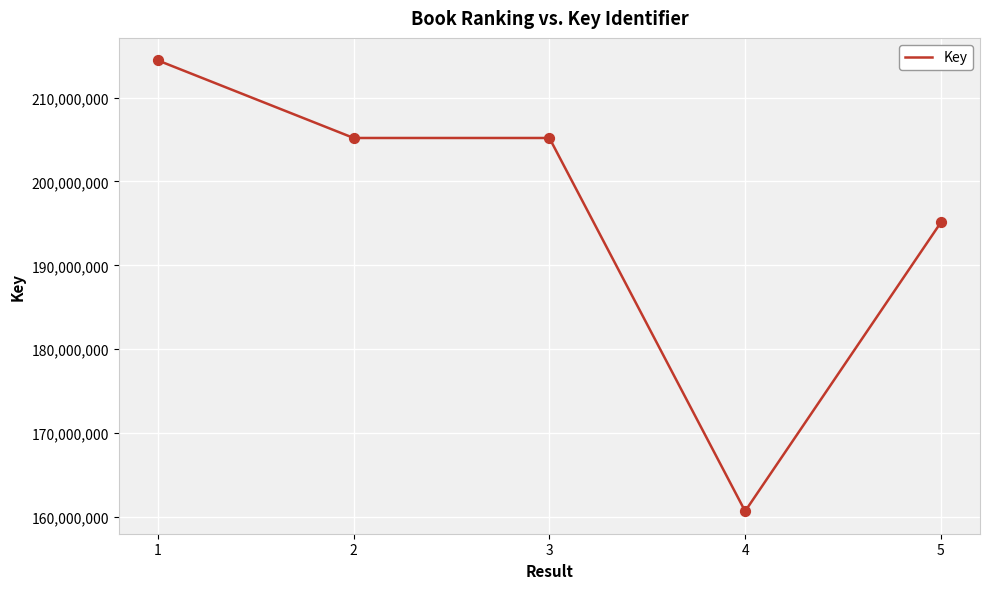

What is the ratio of the value at 4 to the value at 5?

0.8